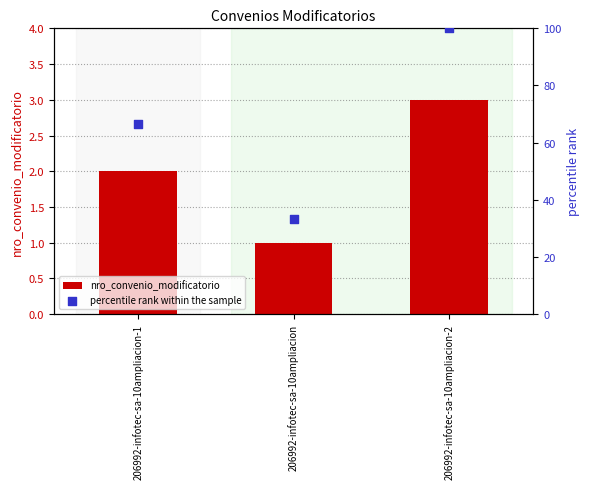

What are all the series names shown in the legend?

nro_convenio_modificatorio, percentile rank within the sample